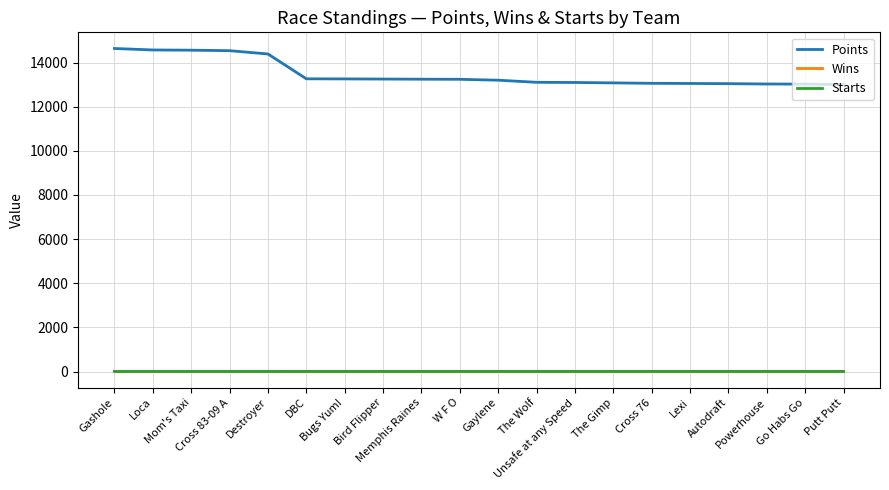

Is this an area chart (filled region under the line)?

No